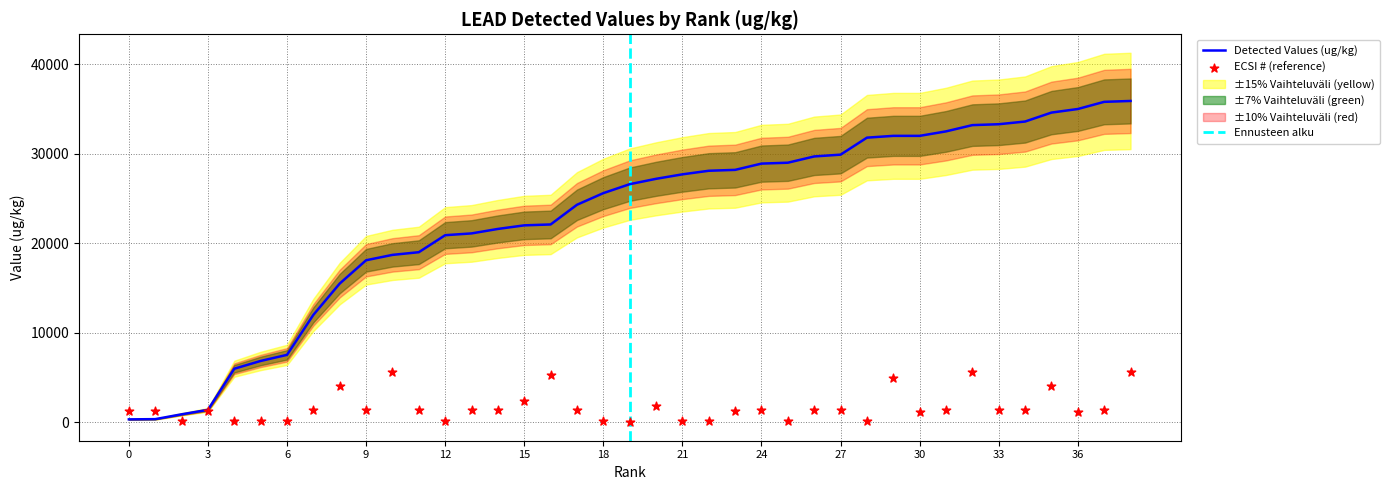

Is the value of ECSI # (reference) at 36 greater than the value of Detected Values (ug/kg) at 16?

No